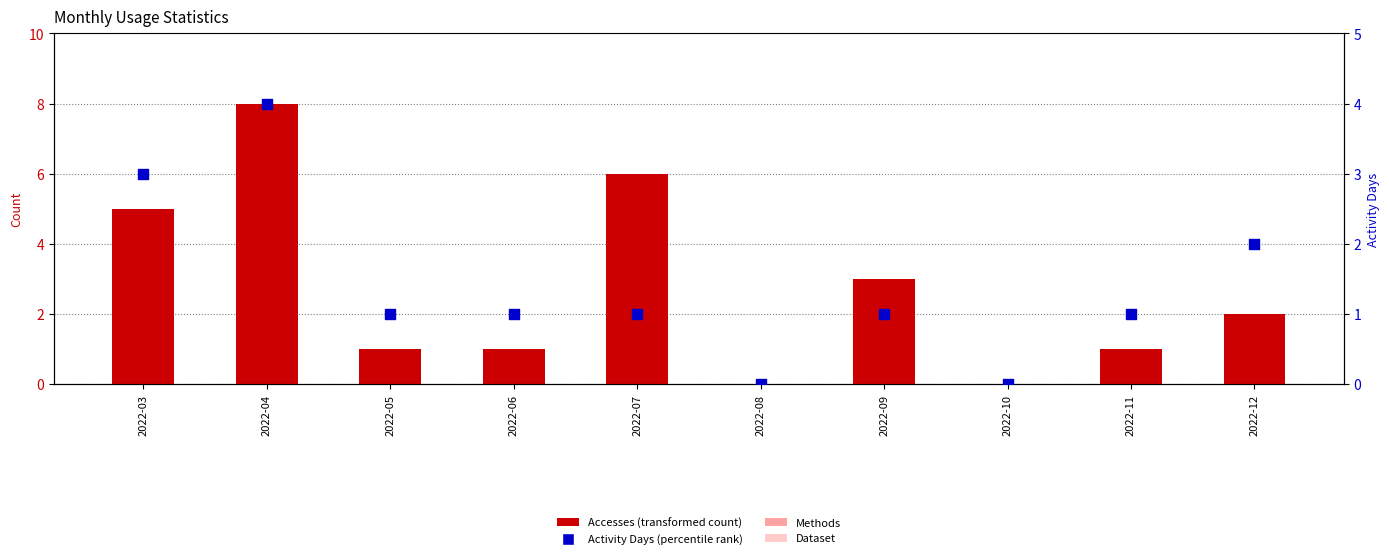

Which series contains the highest Y value?

Accesses